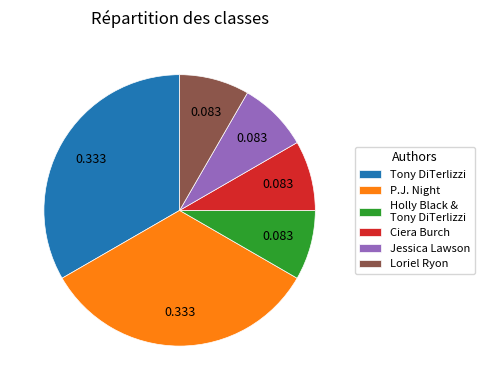

Between P.J. Night and Ciera Burch, which is larger?

P.J. Night